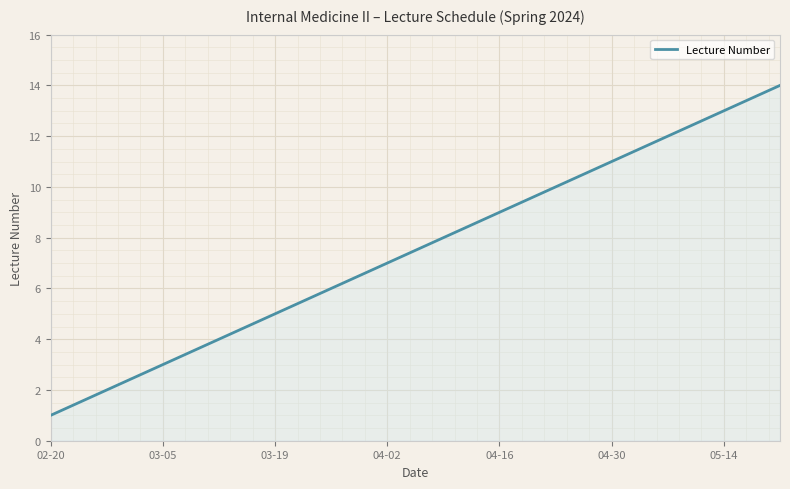

What is the minimum value shown in the chart?

1.0